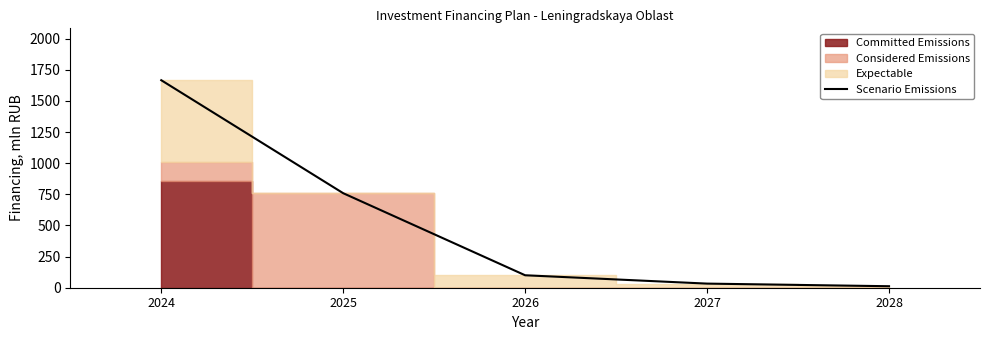

What is the average value?

514.0